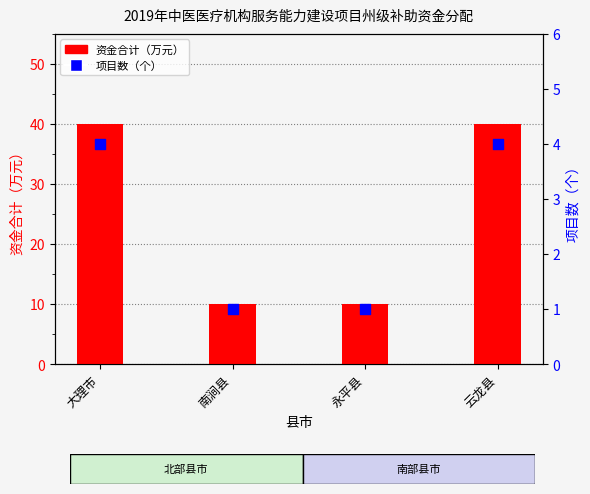

At how many categories does at least one series exceed 24?

2